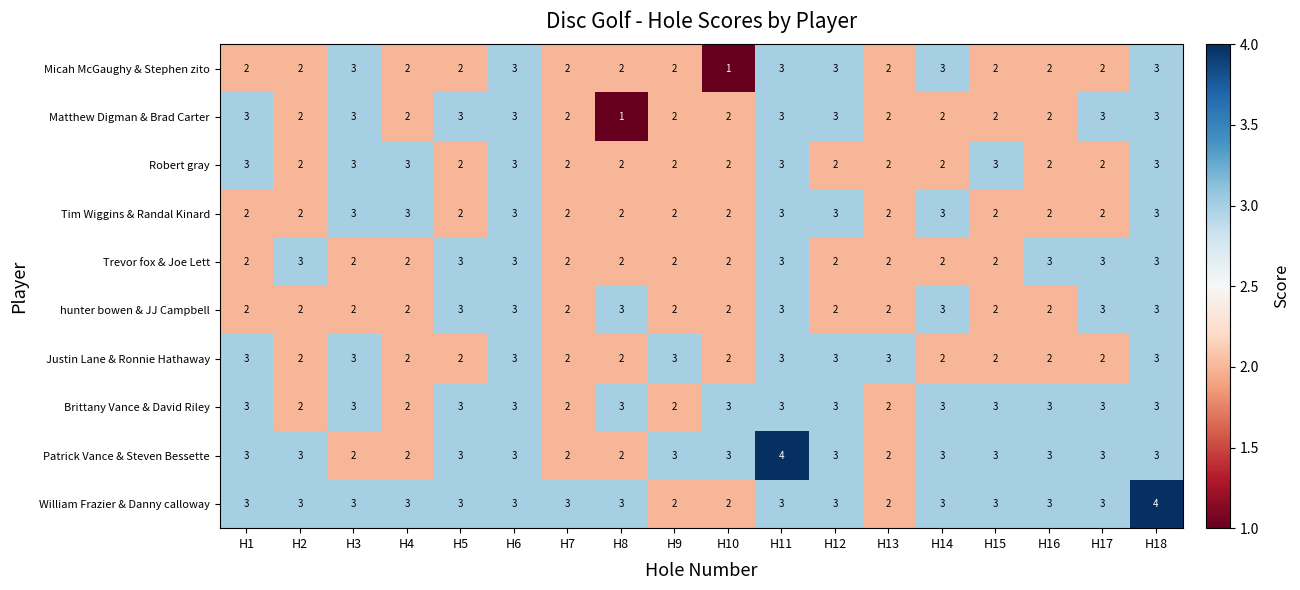

What is the difference between the highest and lowest values at H3?

1